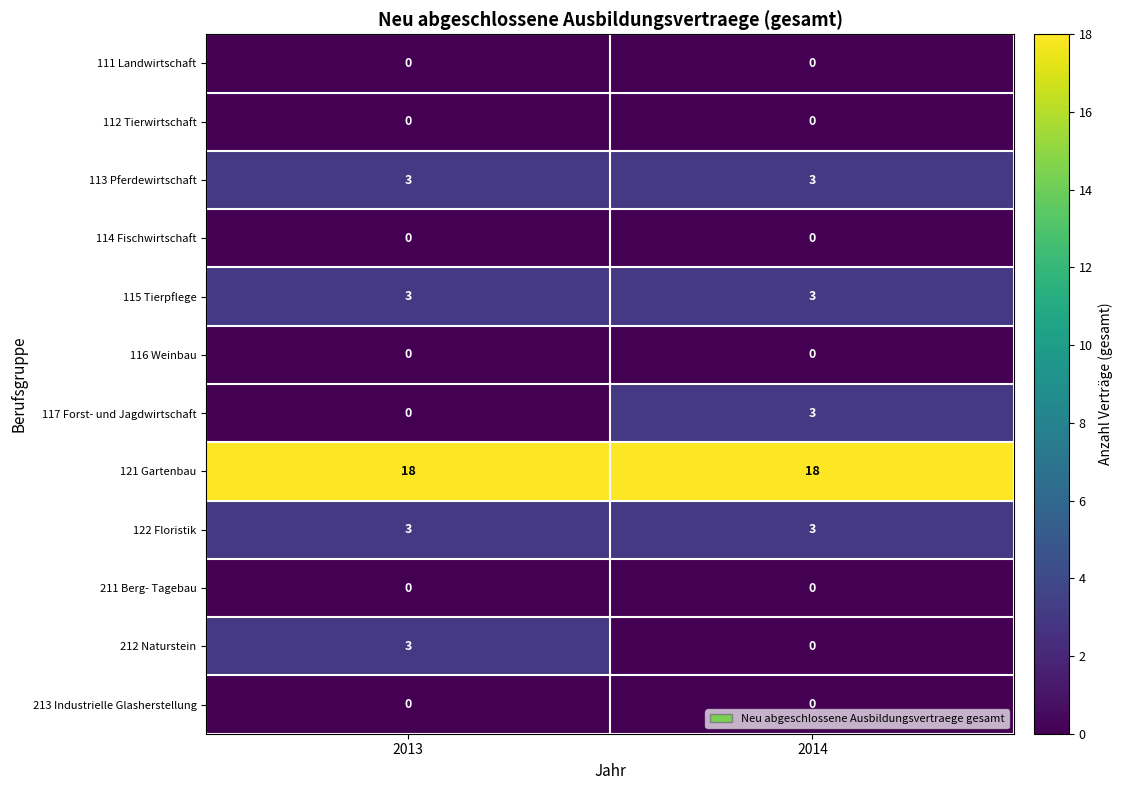

What is the lowest value of the 113 Pferdewirtschaft series?

3